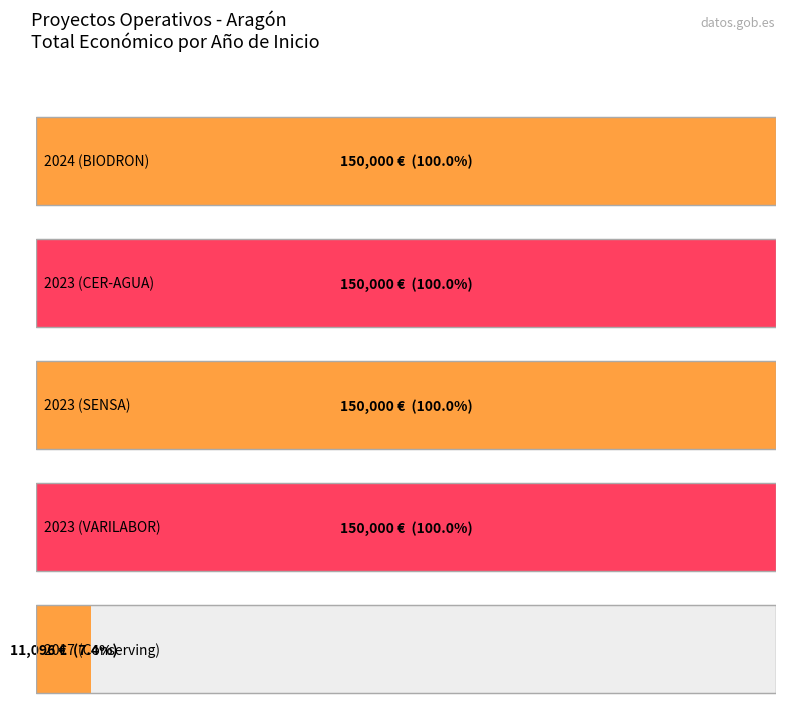

What is the average value?

122219